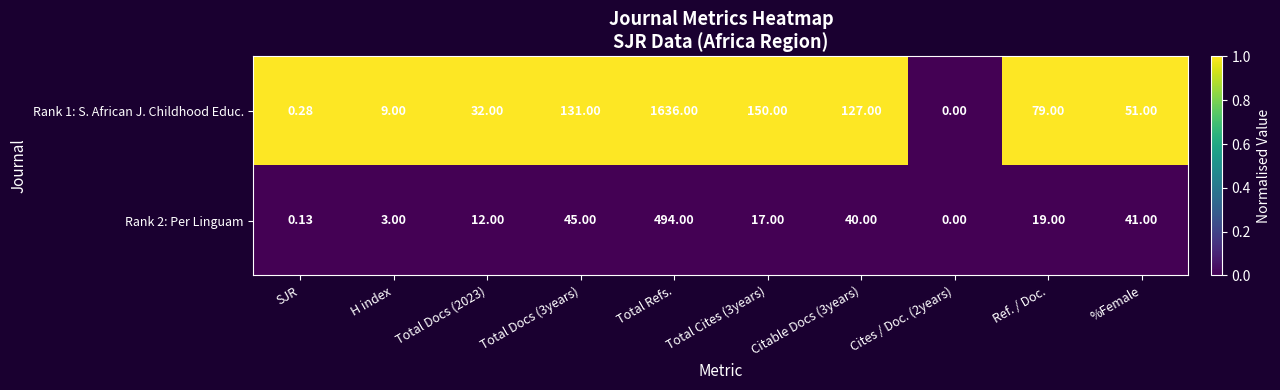

At which category does the chart reach its peak across all series?

Total Refs.